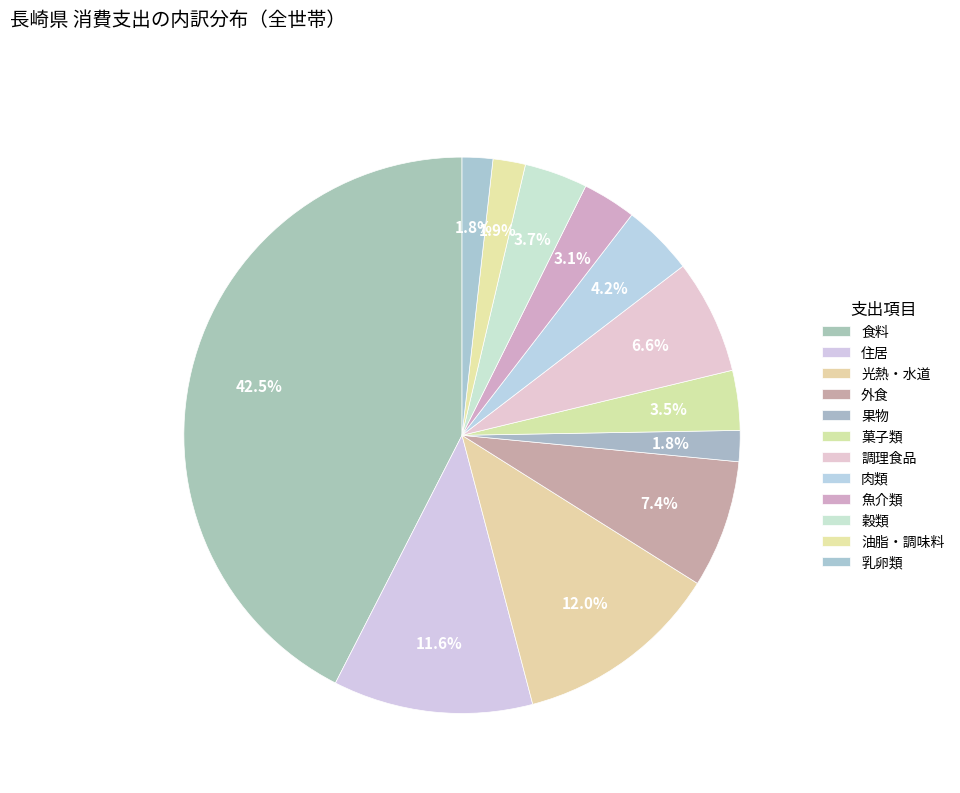

Is there a majority slice in this chart?

No